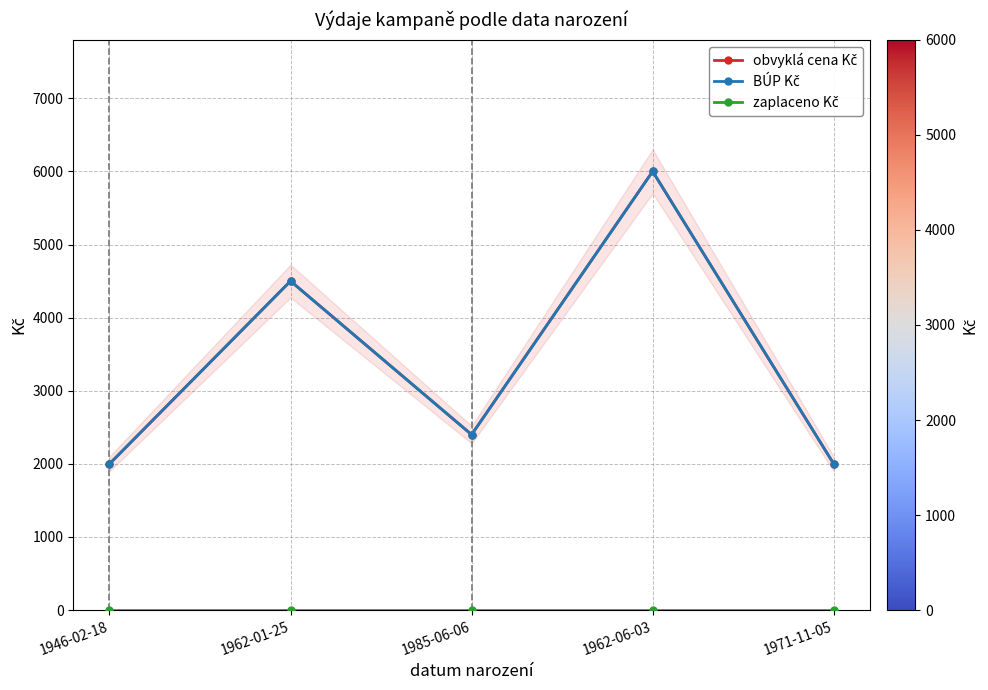

Which category has the highest value across all series?

1962-06-03